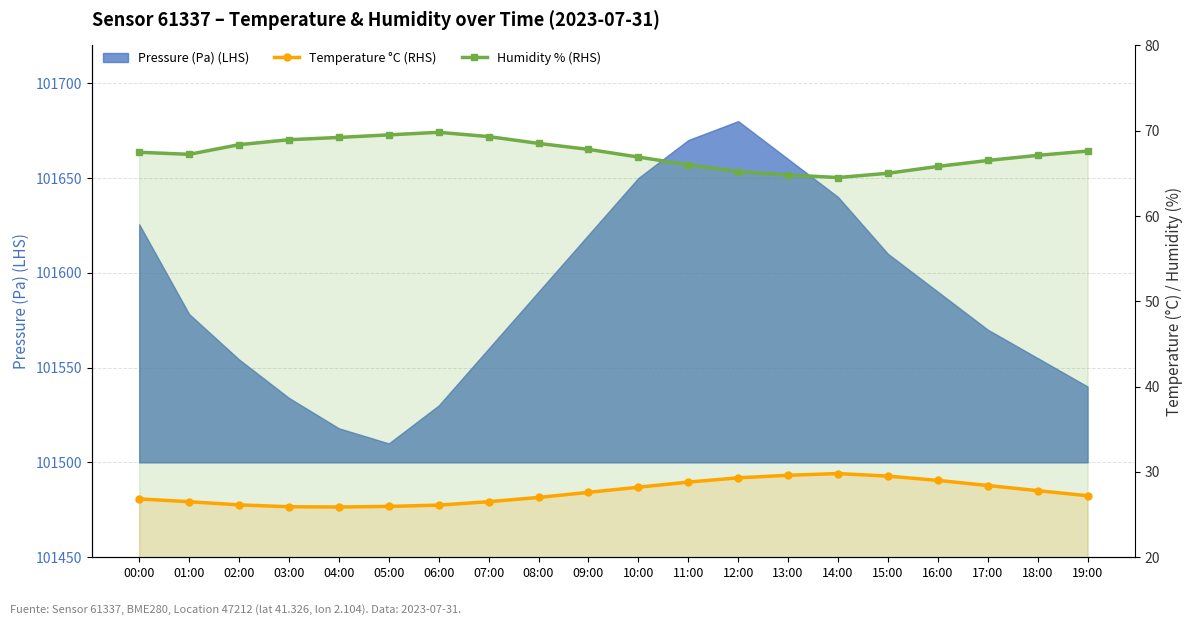

What is the difference between the second highest and minimum values in the Humidity % (RHS) series?

5.0